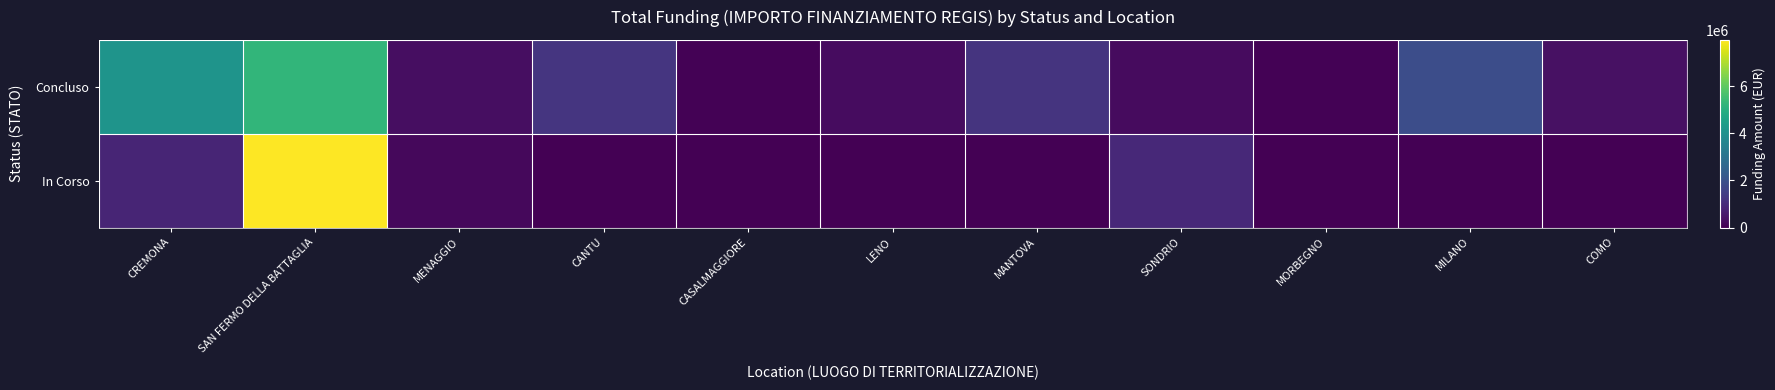

Reading right to left, list all the values displayed in this chart.

Concluso: COMO=344882.5	MILANO=1866366.7	MORBEGNO=36600.0	SONDRIO=247700.0	MANTOVA=1206048.8	LENO=269021.9	CASALMAGGIORE=57564.0	CANTU=1242450.0	MENAGGIO=286143.4	SAN FERMO DELLA BATTAGLIA=5239015.0	CREMONA=4132595.6
In Corso: COMO=0.0	MILANO=0.0	MORBEGNO=0.0	SONDRIO=914000.0	MANTOVA=0.0	LENO=0.0	CASALMAGGIORE=0.0	CANTU=0.0	MENAGGIO=165553.7	SAN FERMO DELLA BATTAGLIA=7960398.7	CREMONA=833874.0